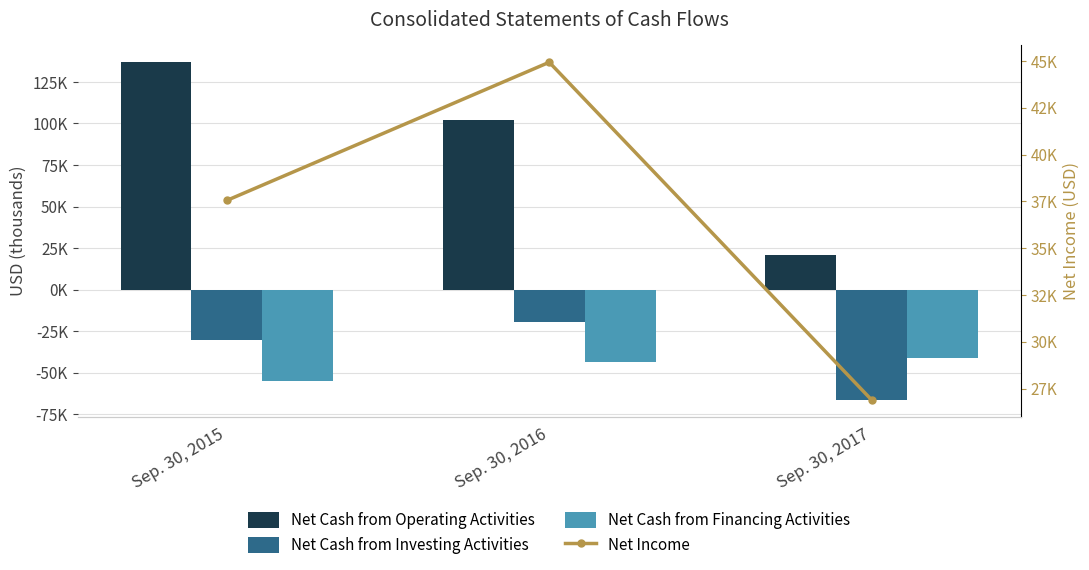

What is the value of the Net Cash from Financing Activities bar at the 1st from the left?

-54959